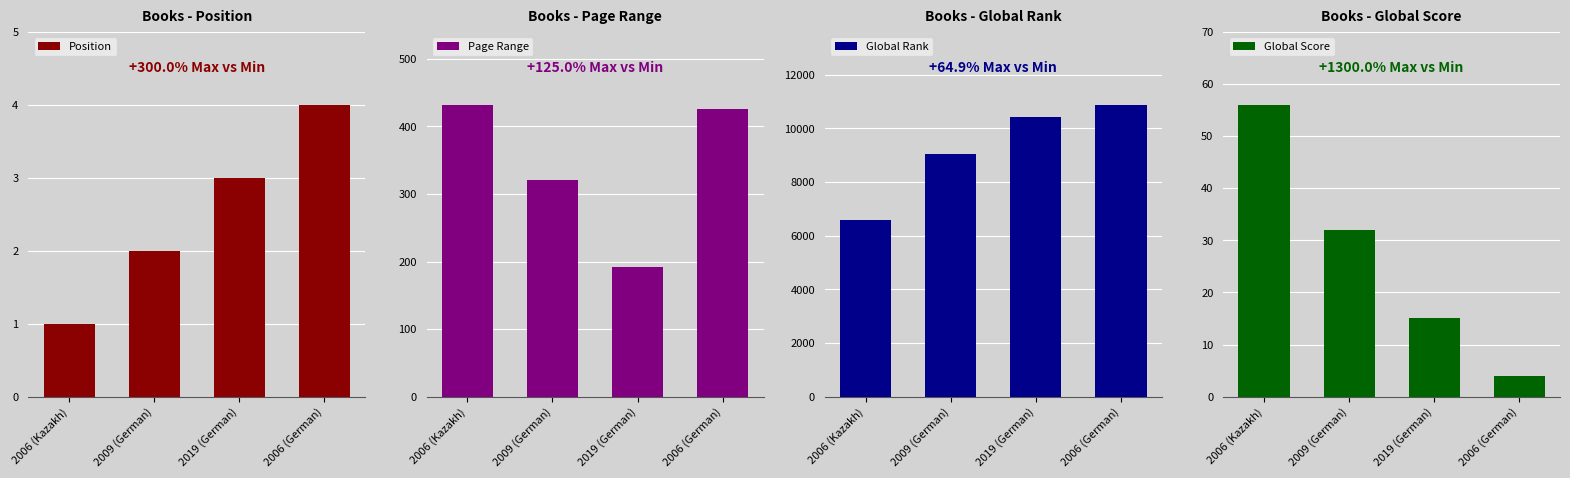

Read the Position value at 2019 (German).

3